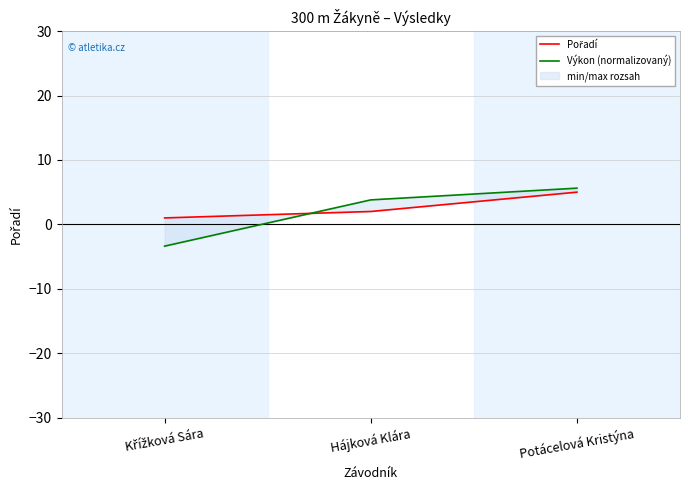

List the series in order of their peak value, highest first.

Výkon (normalizovaný), Pořadí